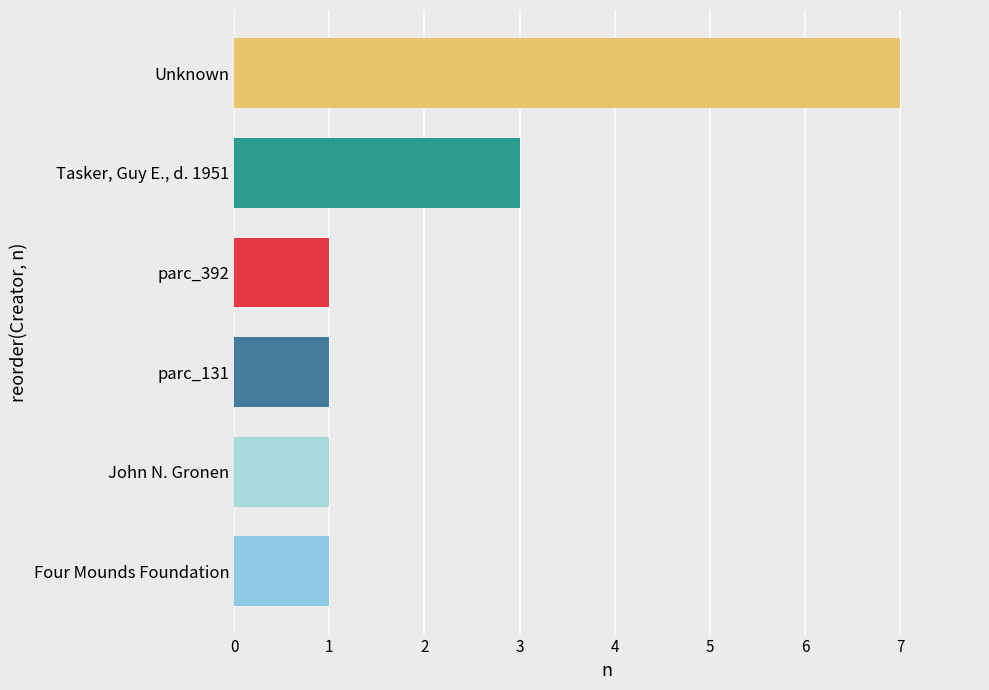

Reading bottom to top, list all the values displayed in this chart.

1	1	1	1	3	7